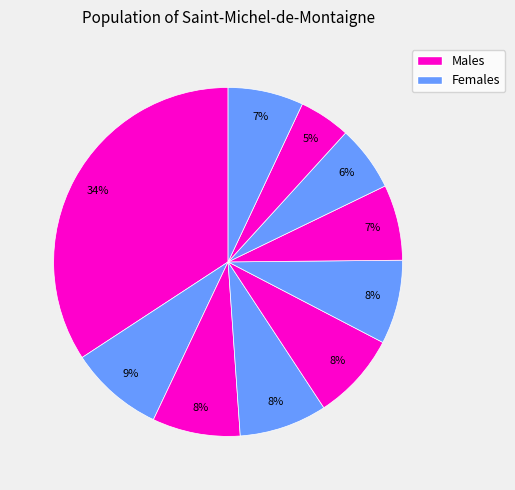

To the nearest percent, what is the difference between the largest and smallest slice percentages?

29%